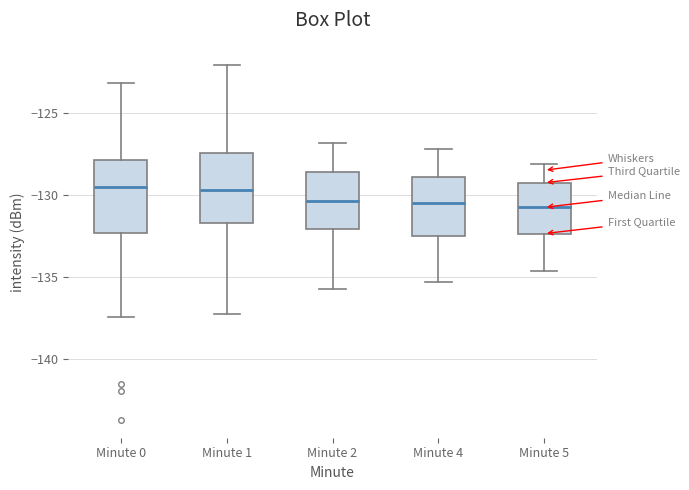

Reading left to right, transcribe this box plot: for each box, give where its median line is, the range the box spans, and where its two whiskers end, as read against the y-axis. The values are not printed on the chart, so give them approximately, as read against the axis.

Minute 0: median -129.5, box -132.5 to -128.0, whiskers -137.5 to -123.0
Minute 1: median -129.5, box -131.5 to -127.5, whiskers -137.0 to -122.0
Minute 2: median -130.5, box -132.0 to -128.5, whiskers -135.5 to -127.0
Minute 4: median -130.5, box -132.5 to -129.0, whiskers -135.5 to -127.0
Minute 5: median -130.5, box -132.5 to -129.0, whiskers -134.5 to -128.0